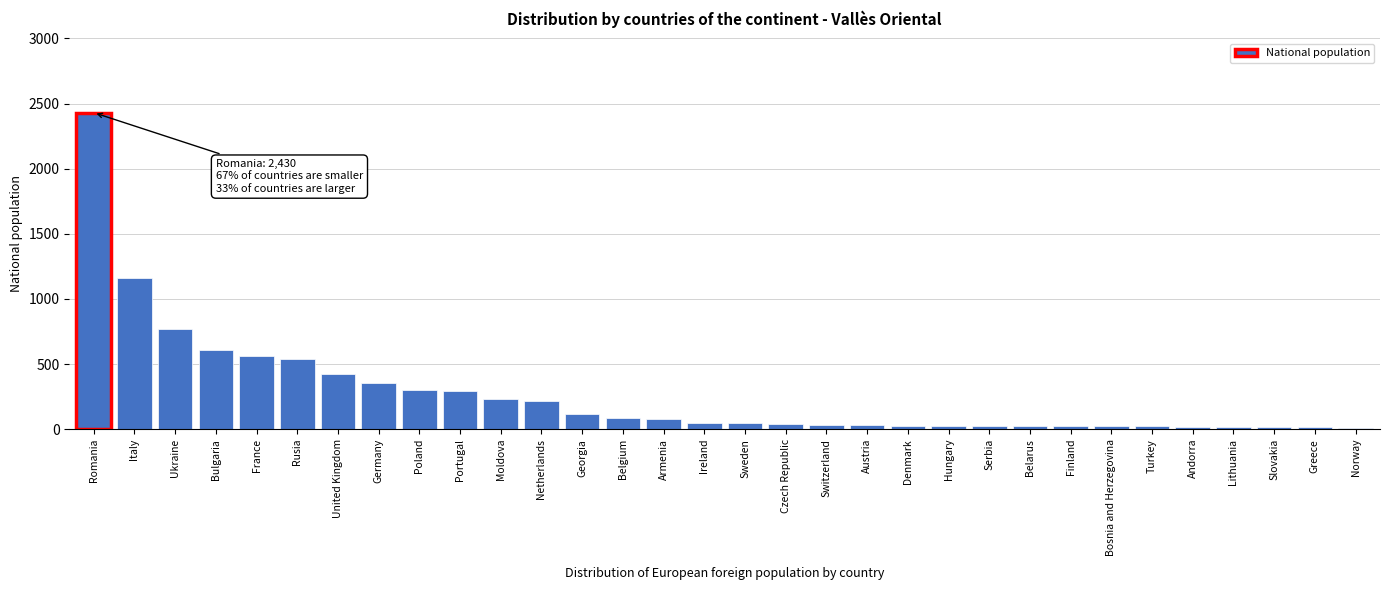

The value at Rusia is 863. True or false?

False